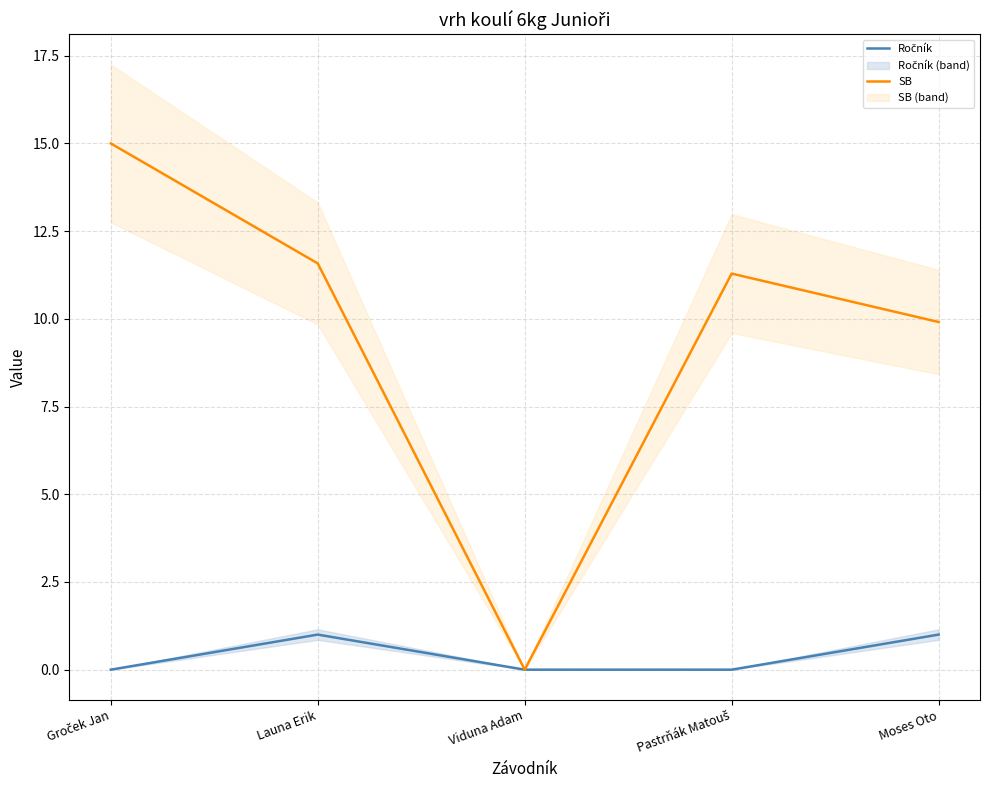

What is the sum of the SB values at Viduna Adam and Moses Oto?

9.9